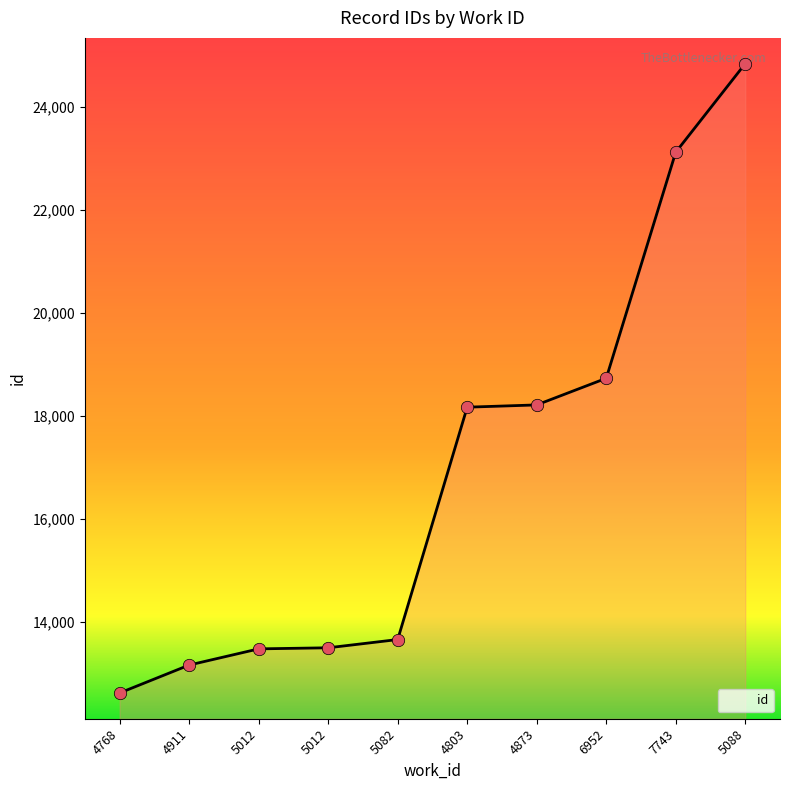

What is the change in value from 4911 to 5088?

+11673